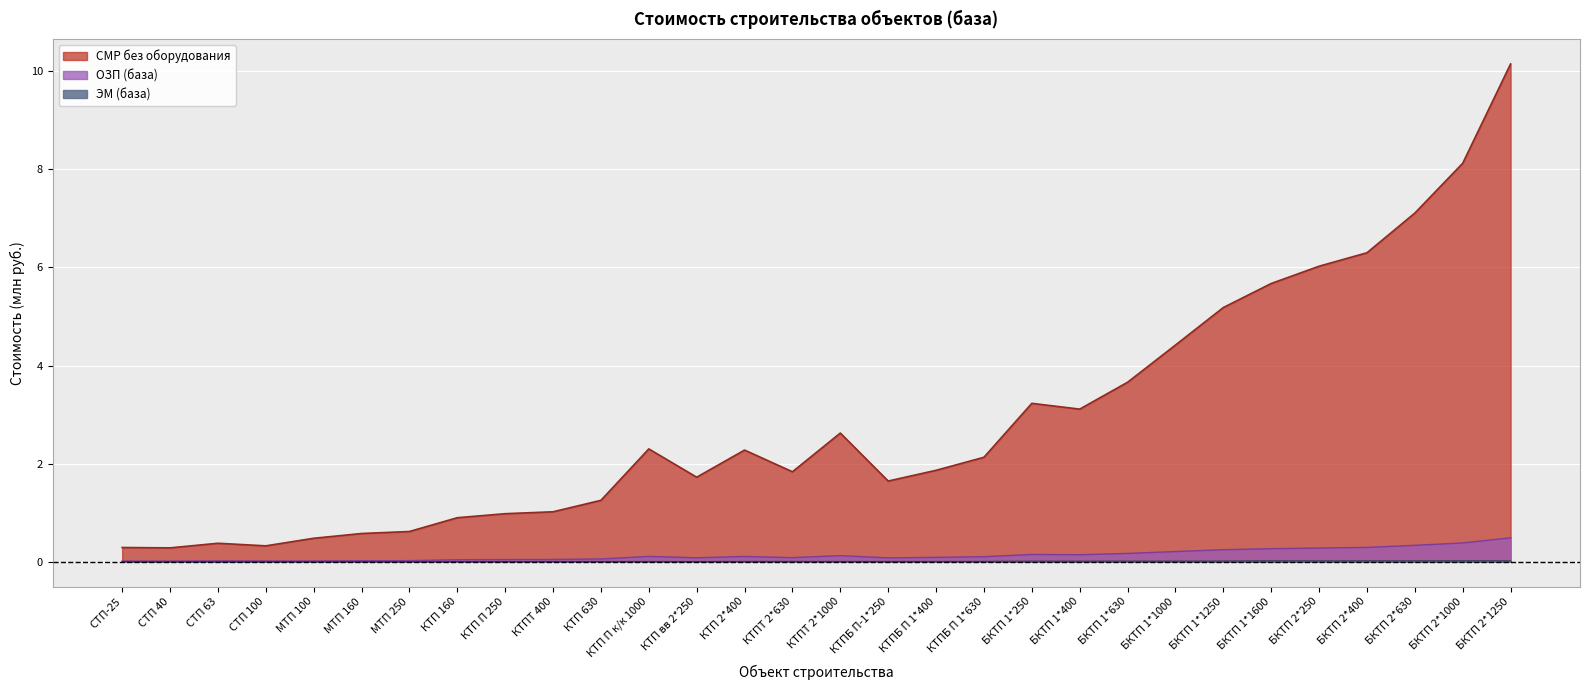

What is the difference between the ОЗП (база) values at БКТП 2*1250 and КТП П к/к 1000?

0.4